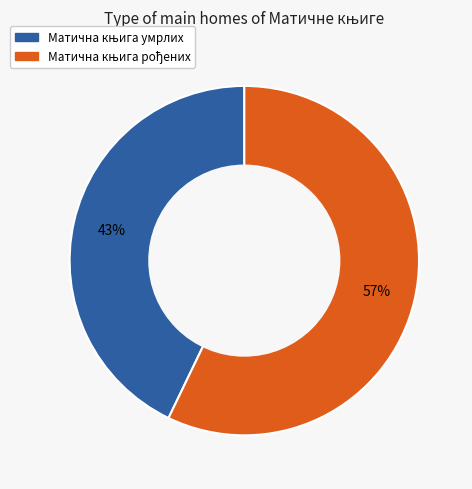

Does any single category account for the majority?

Yes